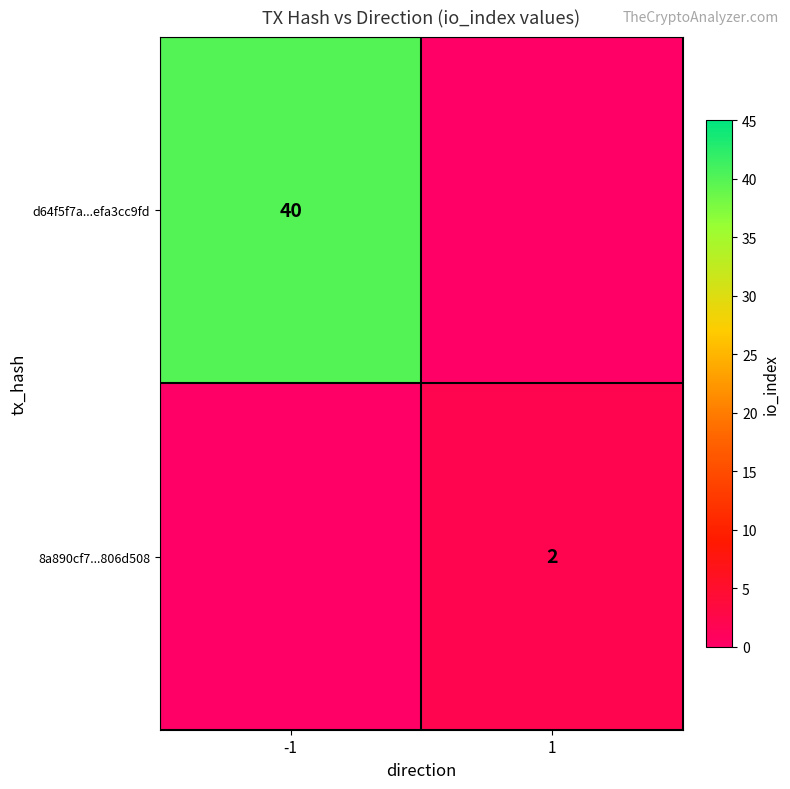

True or false: d64f5f7a...efa3cc9fd has a value of 59 at -1.

False